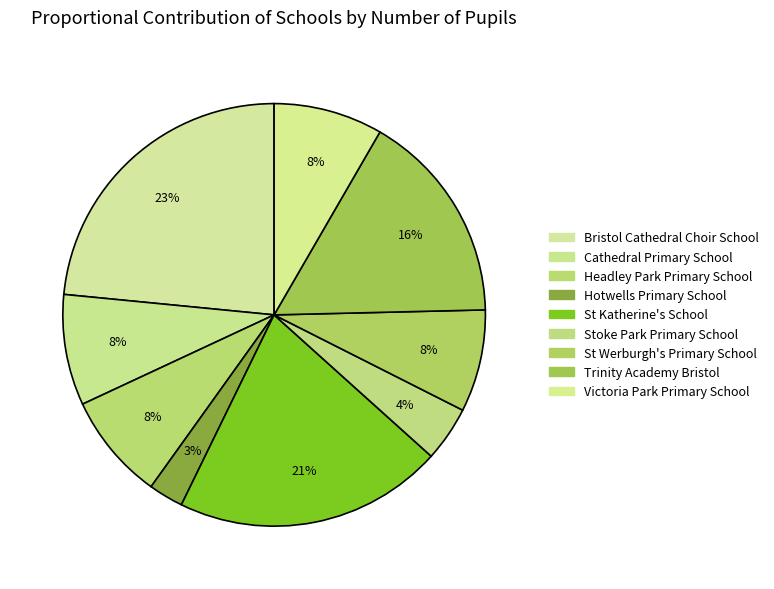

How many segments does this pie chart have?

9